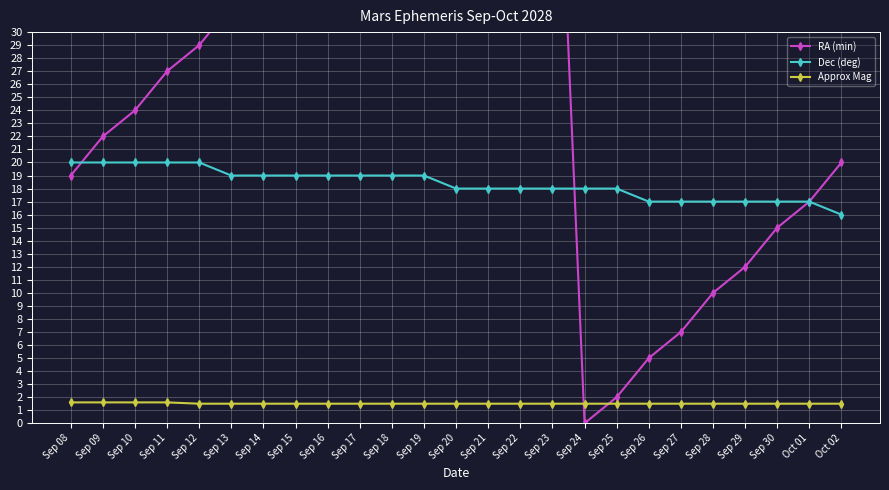

True or false: Approx Mag has a value of 1.5 at Sep 17.

True